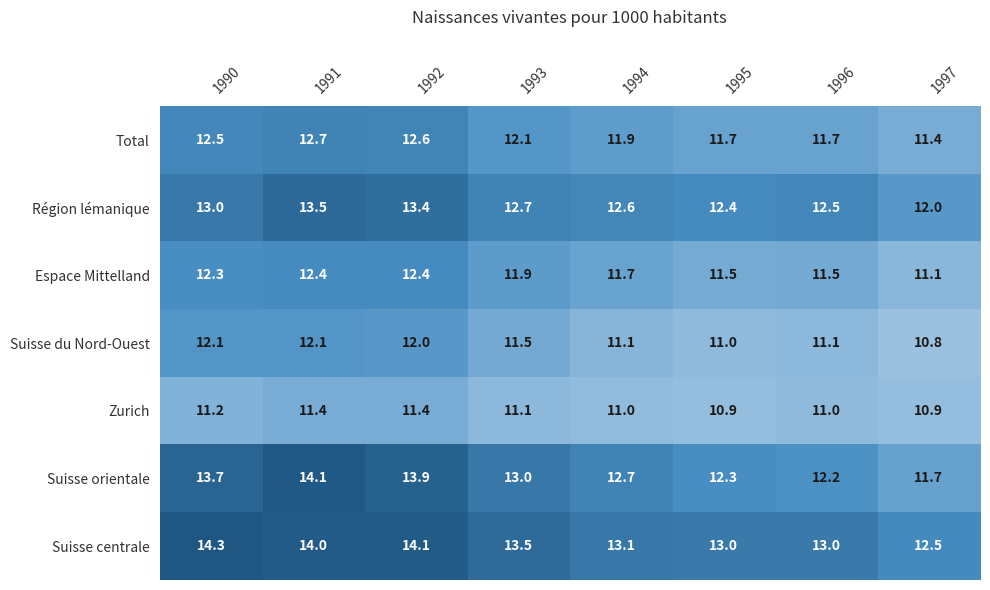

Rank the series by their maximum value, from highest to lowest.

Suisse centrale, Suisse orientale, Région lémanique, Total, Espace Mittelland, Suisse du Nord-Ouest, Zurich